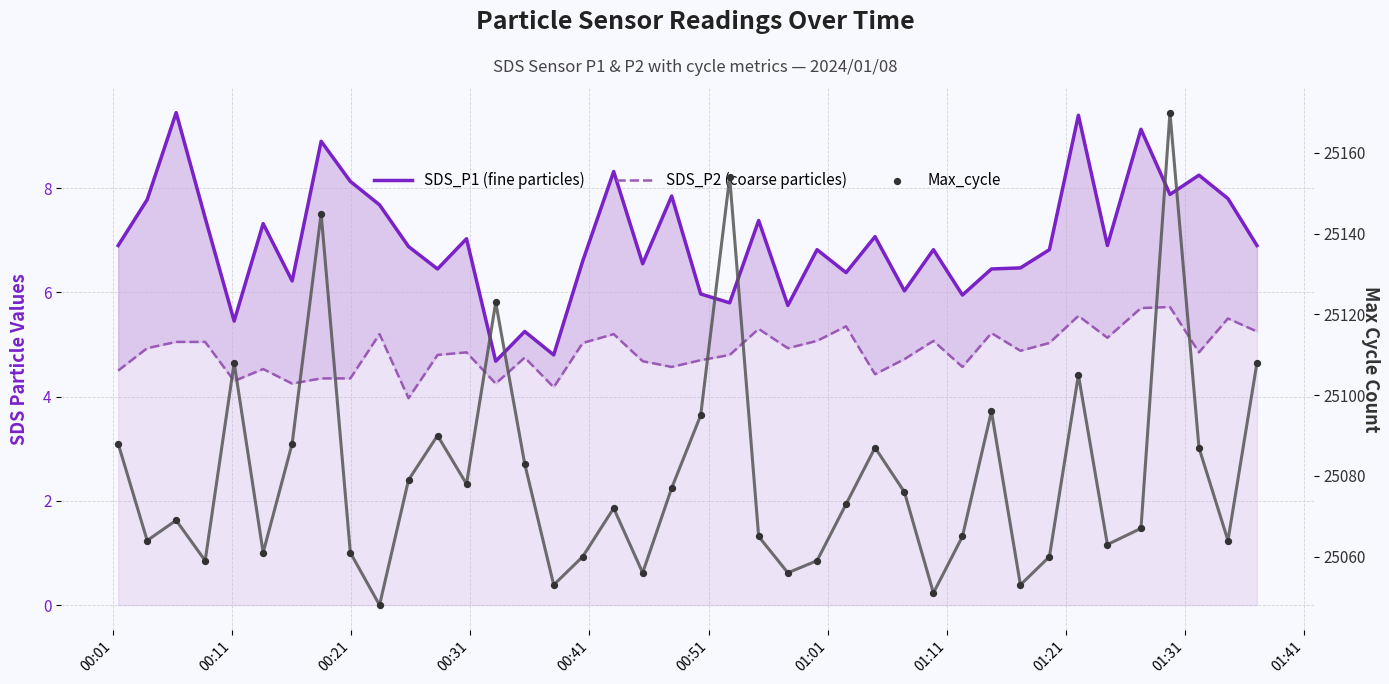

Is the value of SDS_P2 (coarse particles) at 37 greater than the value of Max_cycle at 21?

No